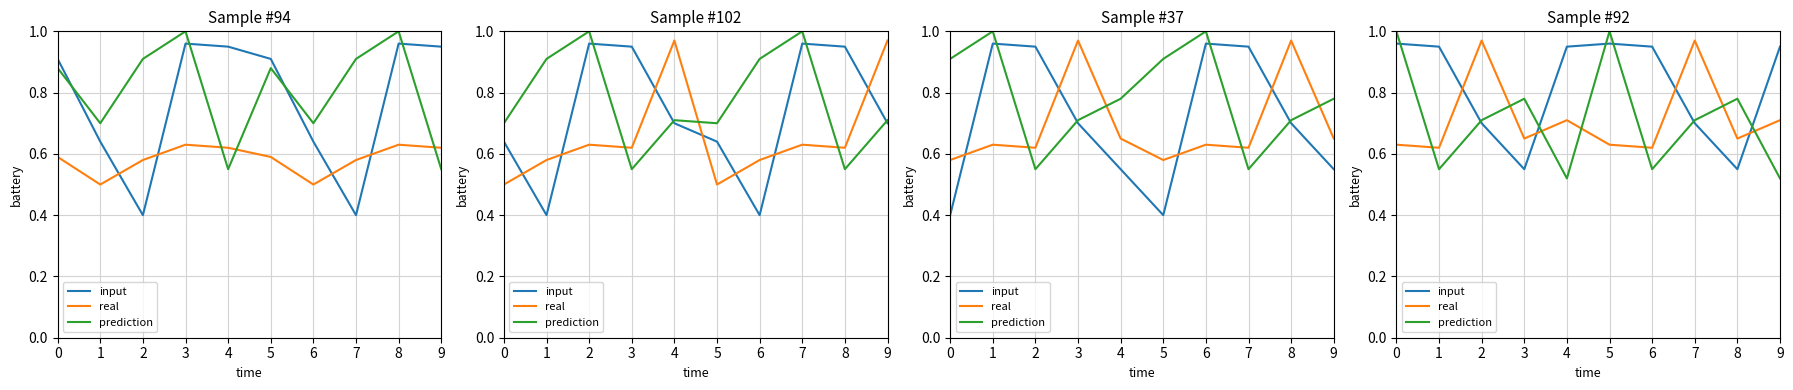

How many lines are shown in the chart?

3